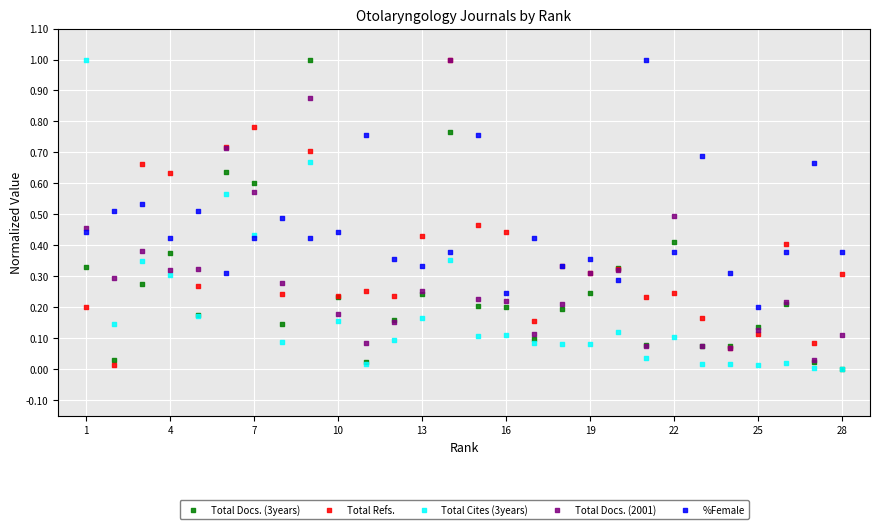

Which series contains the lowest Y value?

Total Docs. (3years)